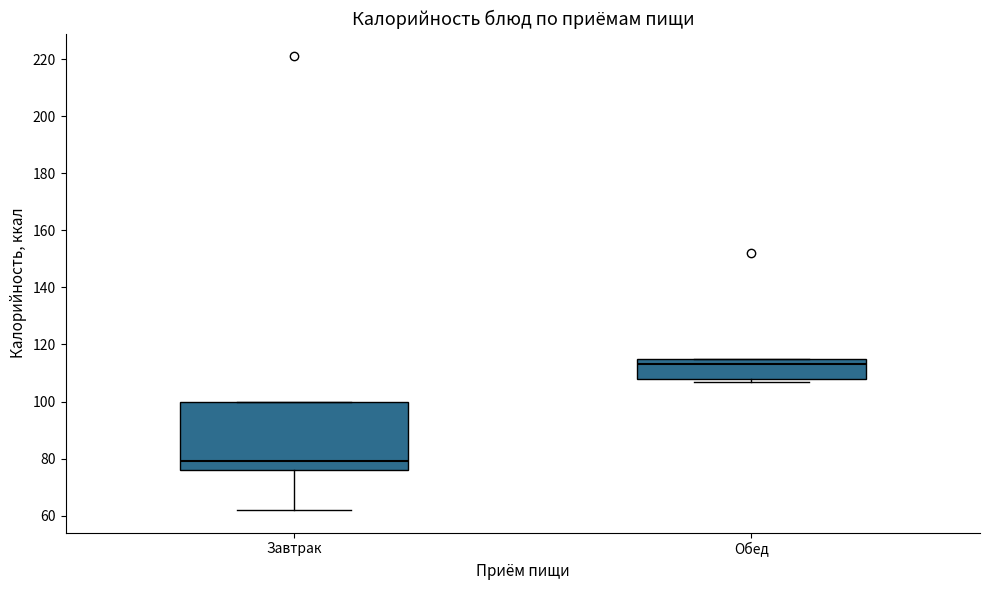

Comparing the boxes themselves (not the whiskers), which one is the tallest?

Завтрак